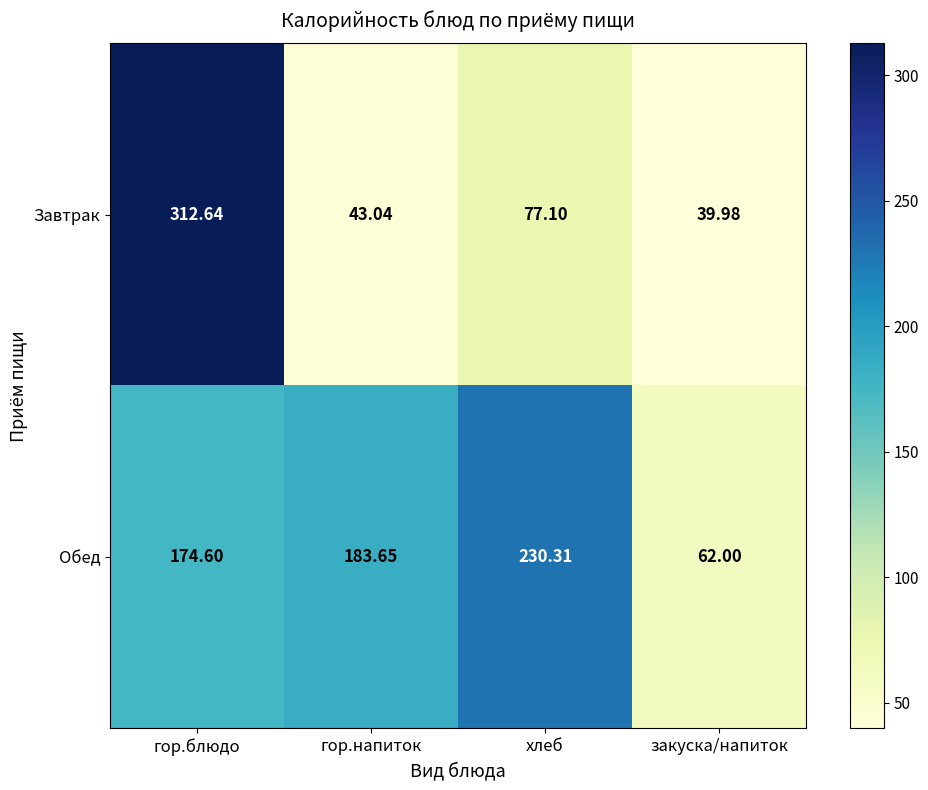

At how many categories does at least one series exceed 170?

3